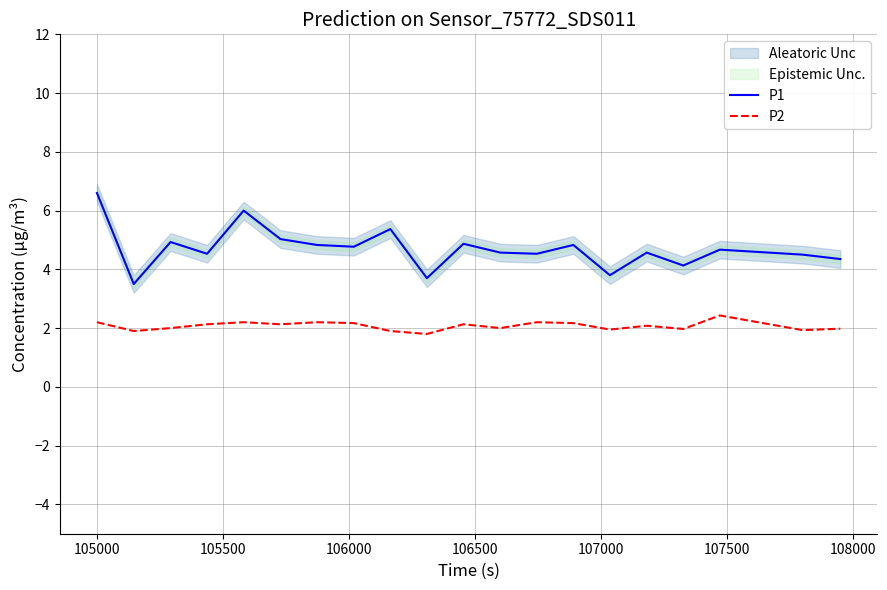

True or false: P2 and P1 cross at least once.

False